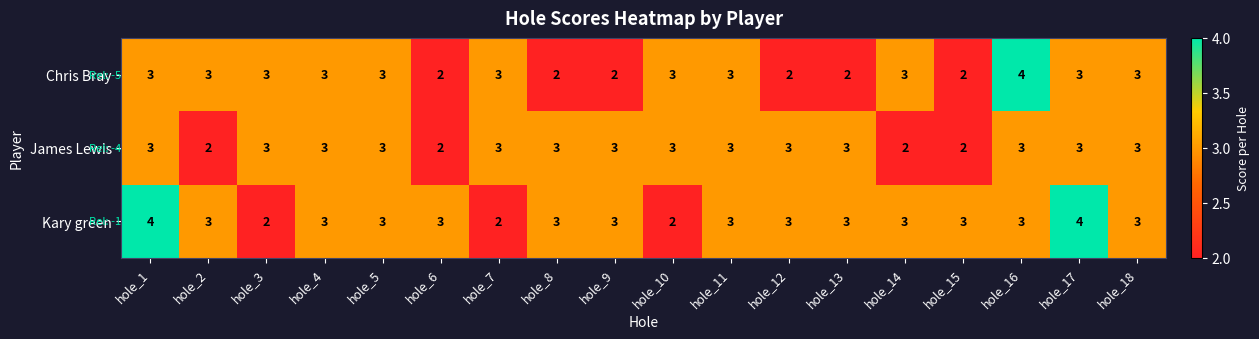

What is the total value across all series at hole_16?

10